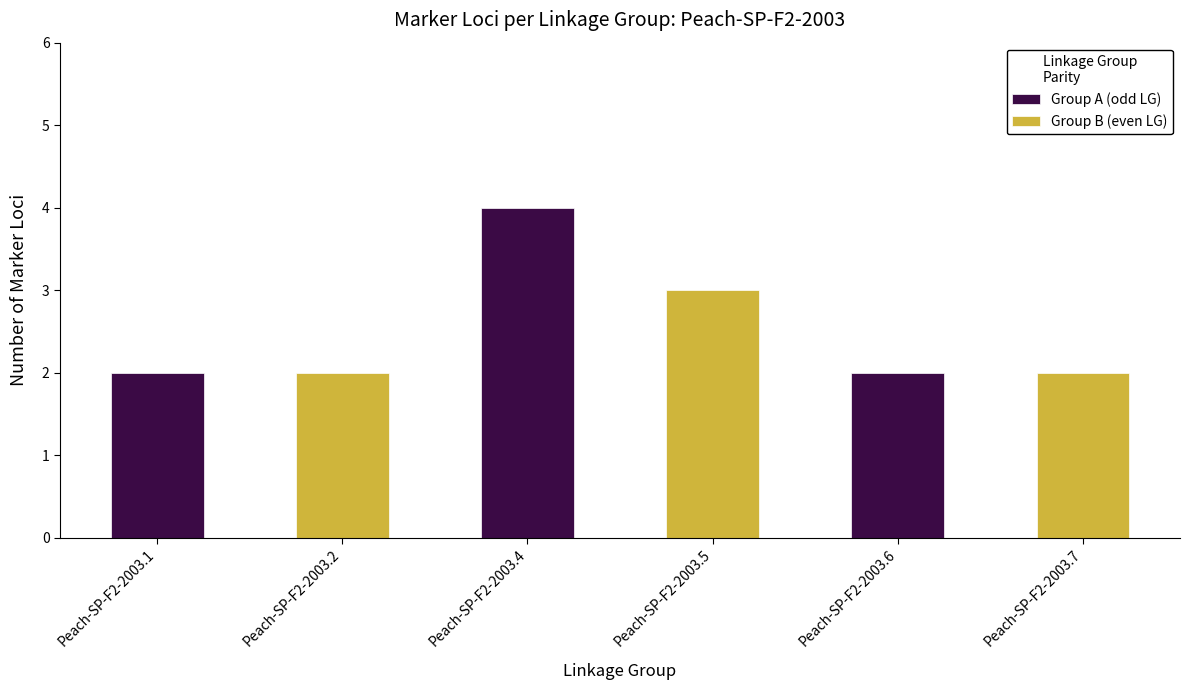

At which label does Group A (odd LG) reach its peak?

Peach-SP-F2-2003.4